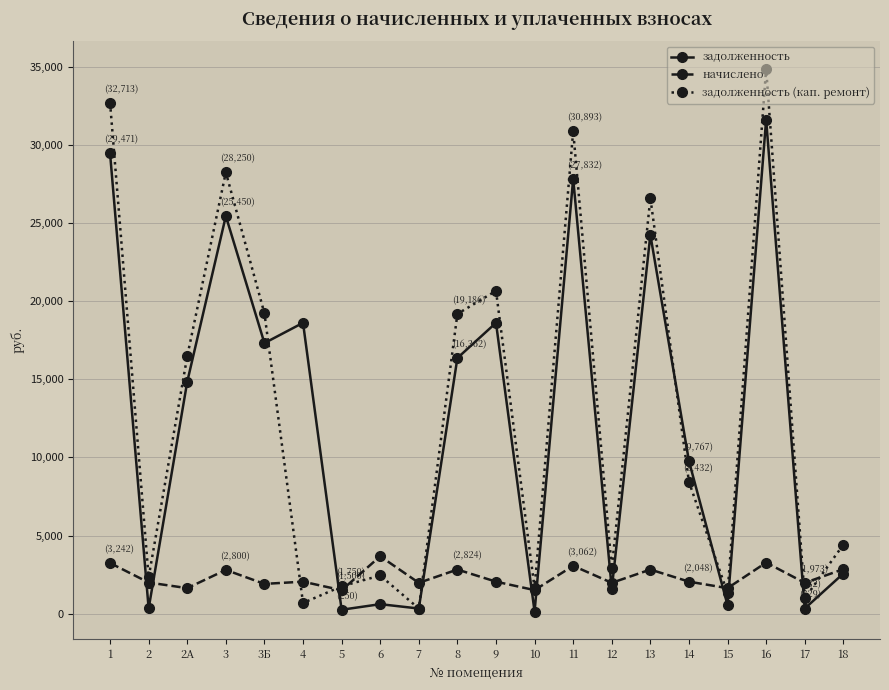

At which category is the sum across all series the highest?

16